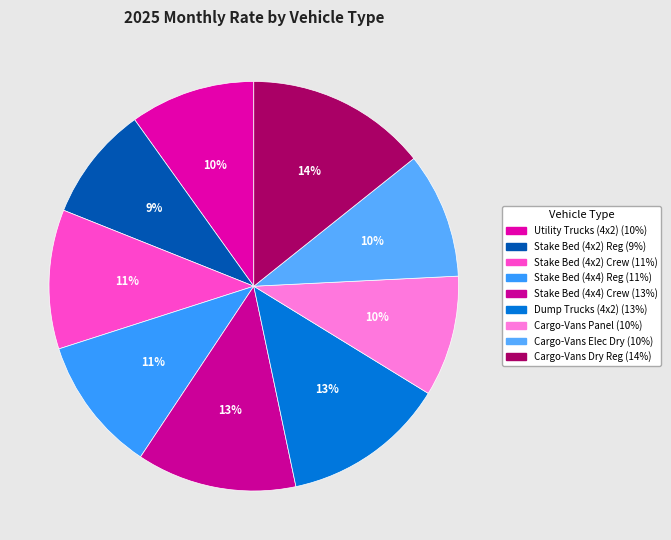

What is the largest slice in the pie chart?

Cargo-Vans (4x2) Dry Regular